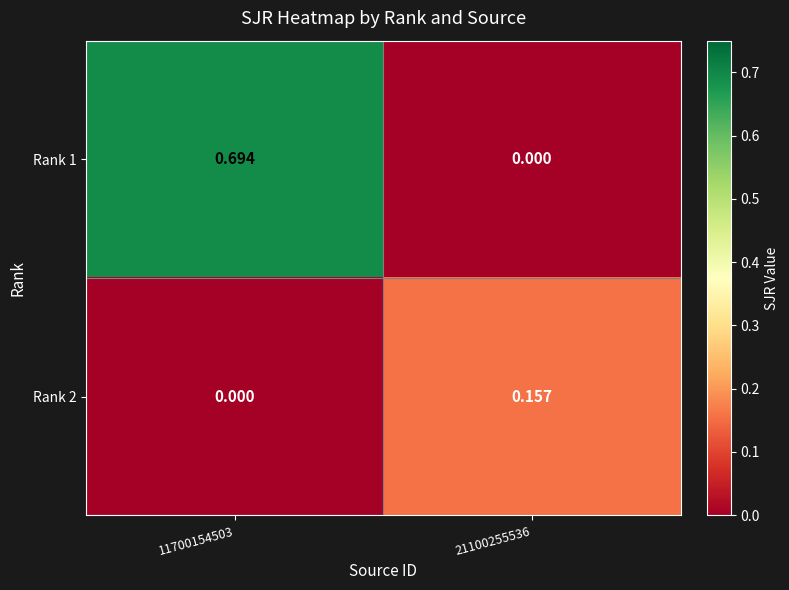

Is the value of Rank 1 at 11700154503 greater than the value of Rank 2 at 21100255536?

Yes